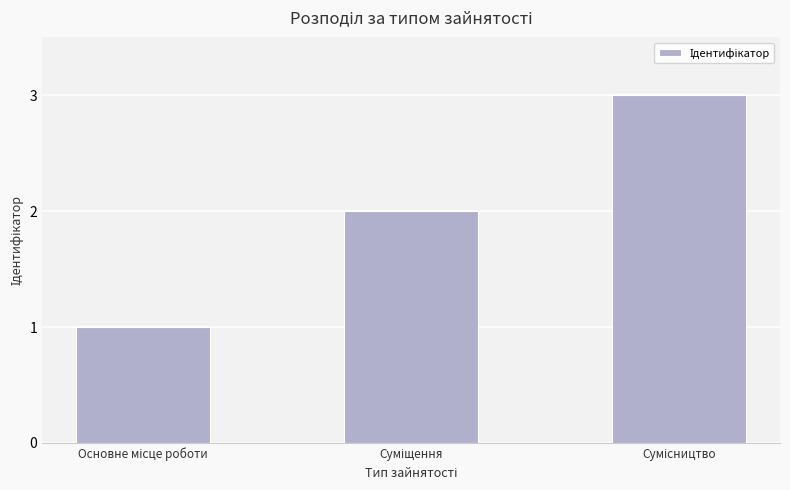

What is the sum of all values?

6